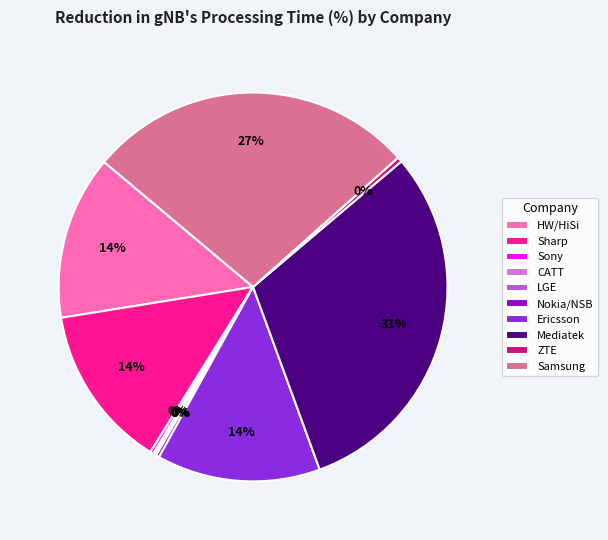

Which has a higher value, Sharp or Samsung?

Samsung